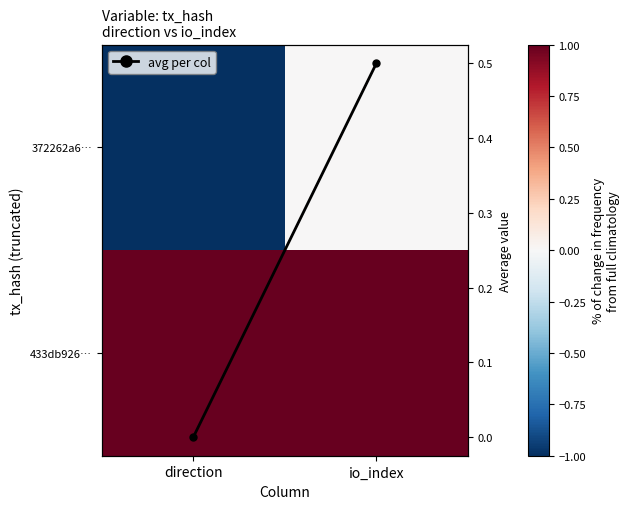

At direction, list the series in order from largest to smallest.

433db926…, Avg value, 372262a6…